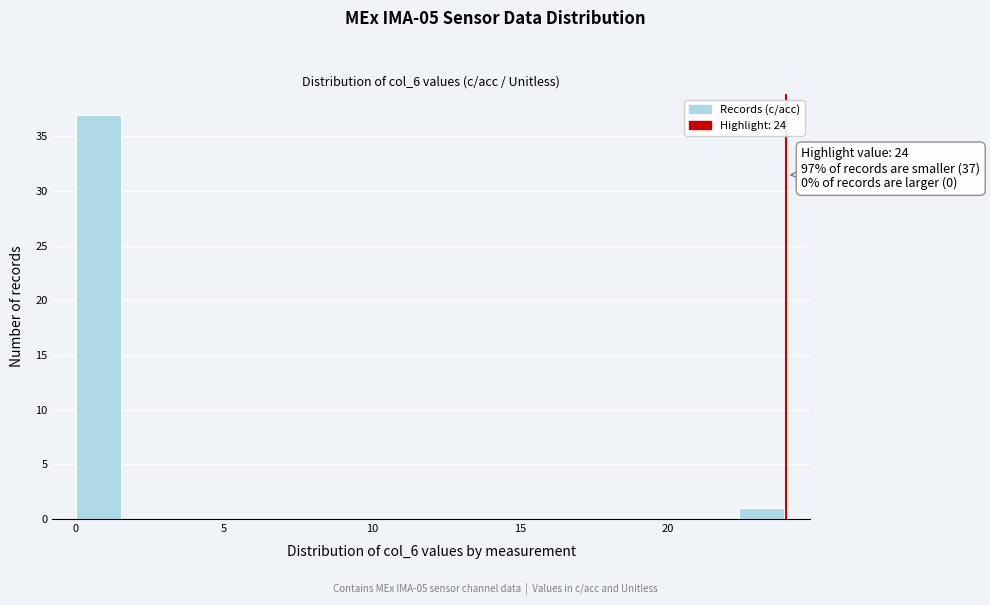

Around what value on the x-axis is the tallest bar? Give the approximate position of its centre, as read against the axis.

1.0